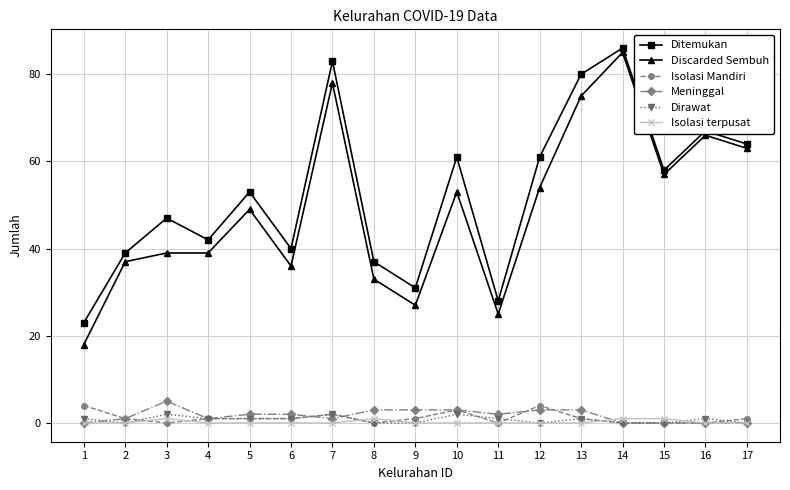

Reading left to right, extract all data points from this chart.

Ditemukan: 23	39	47	42	53	40	83	37	31	61	28	61	80	86	58	67	64
Discarded Sembuh: 18	37	39	39	49	36	78	33	27	53	25	54	75	85	57	66	63
Isolasi Mandiri: 4	1	0	1	1	1	2	0	1	3	0	4	1	0	0	0	1
Meninggal: 0	1	5	1	2	2	1	3	3	3	2	3	3	0	0	0	0
Dirawat: 1	0	2	1	1	1	2	0	0	2	1	0	1	0	0	1	0
Isolasi terpusat: 0	0	1	0	0	0	0	1	0	0	0	0	0	1	1	0	0